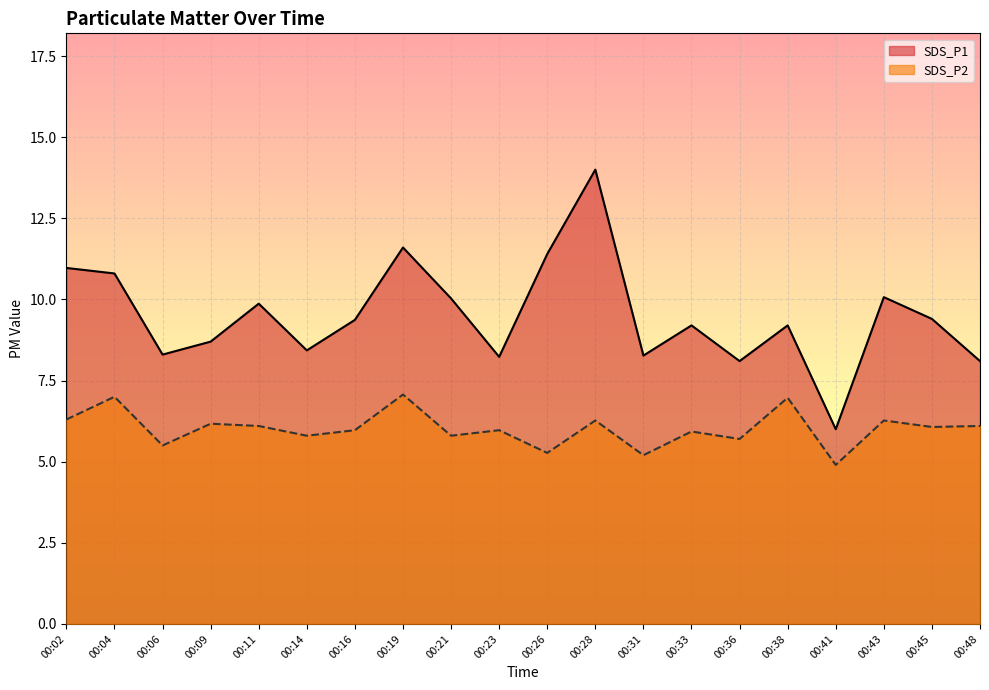

The SDS_P1 series shows 14.0 at 00:28. True or false?

True